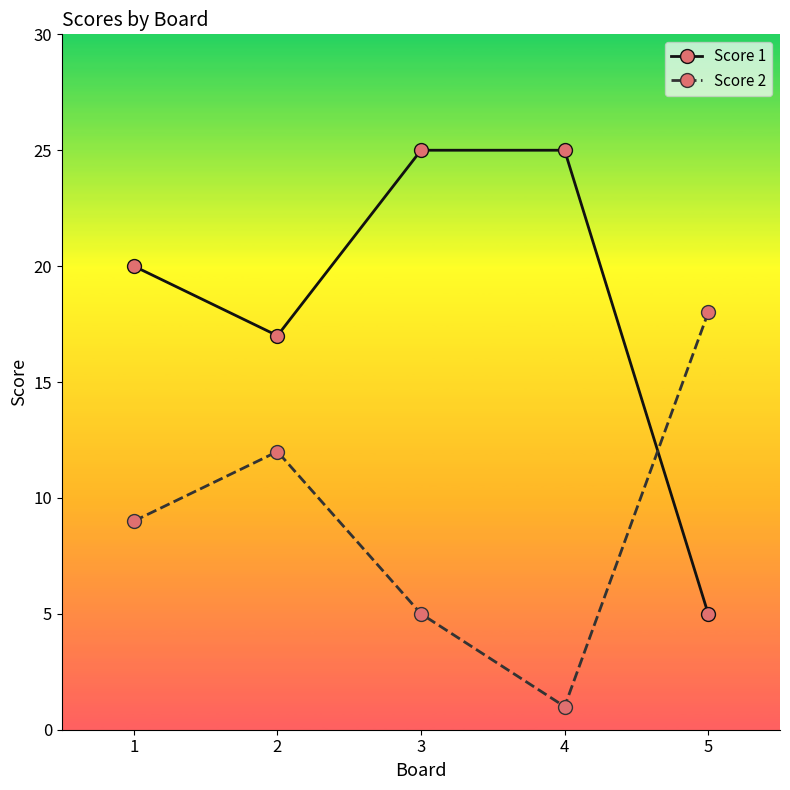

At how many categories does at least one series exceed 24?

2